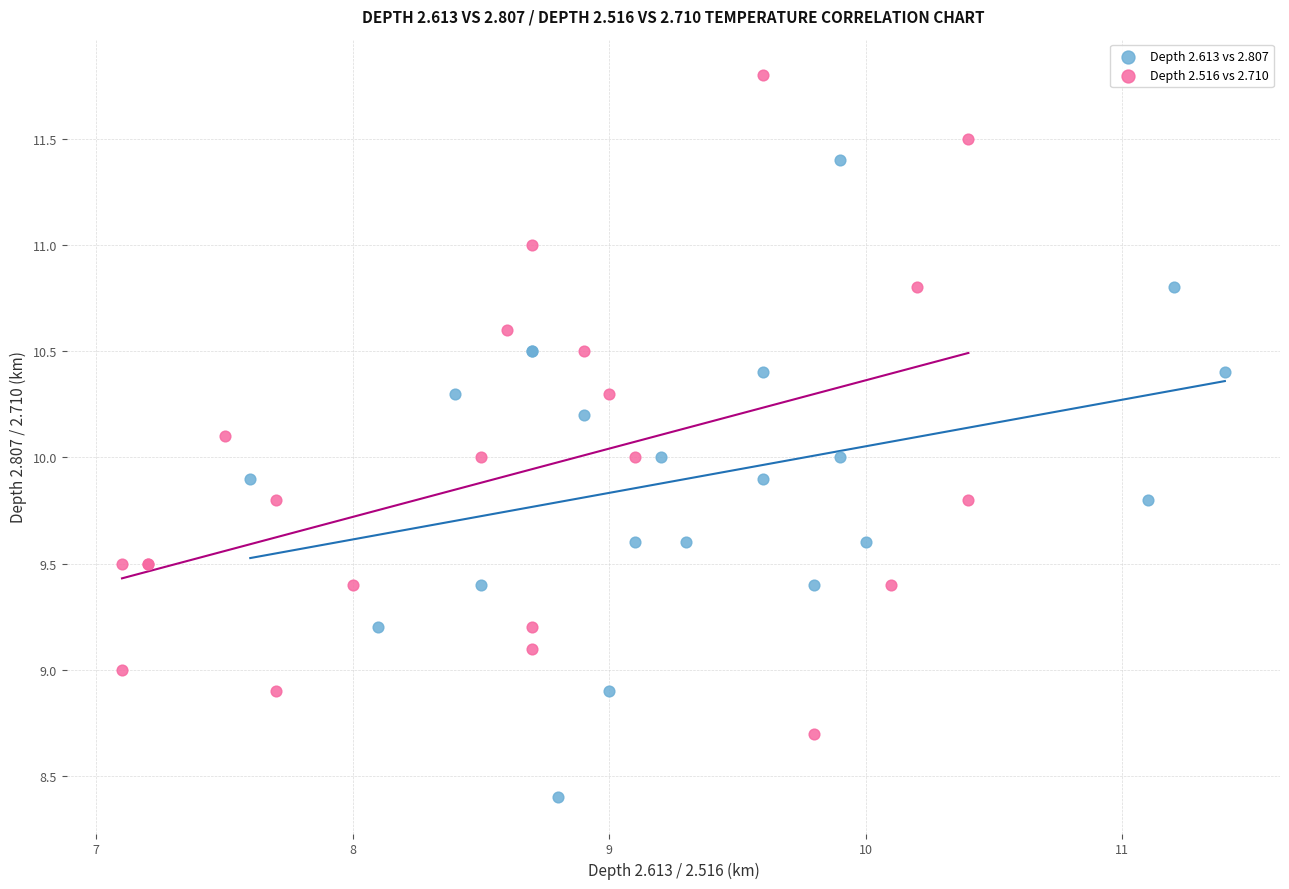

Which series reaches the maximum Y coordinate?

Depth 2.516 vs 2.710